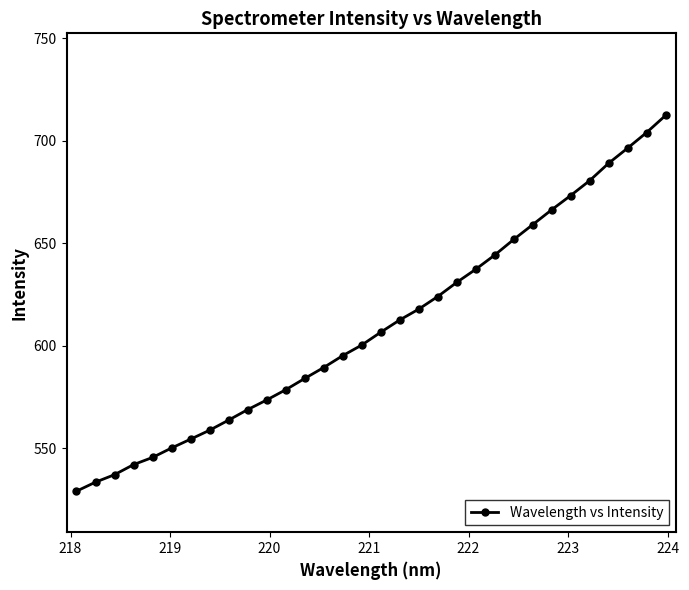

What is the sum of all values?

19512.2